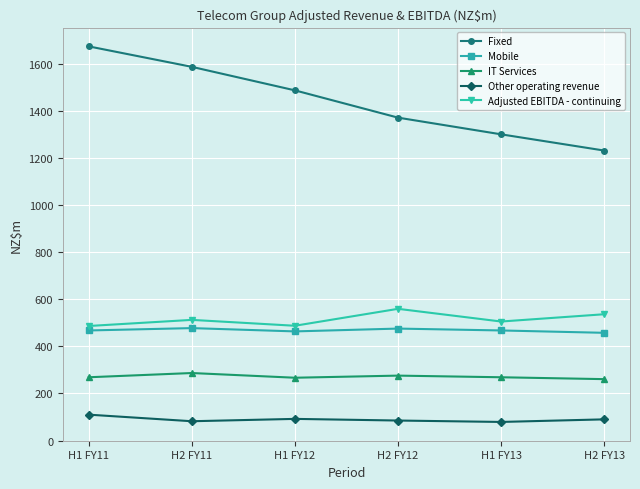

In Other operating revenue, how many points are higher than both neighbors (excluding endpoints)?

1